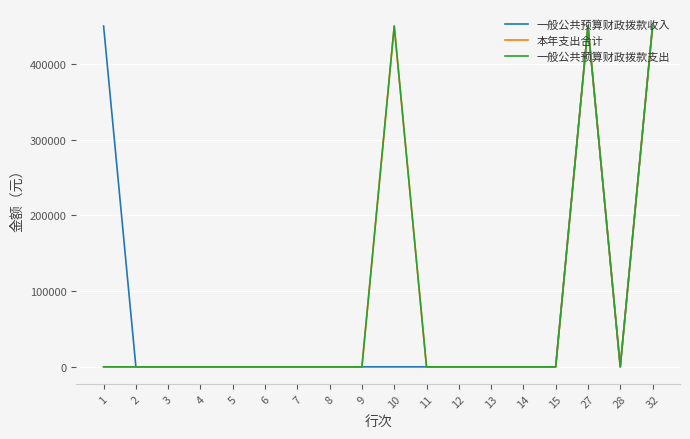

Between 4 and 15, which series saw the biggest shift?

一般公共预算财政拨款收入